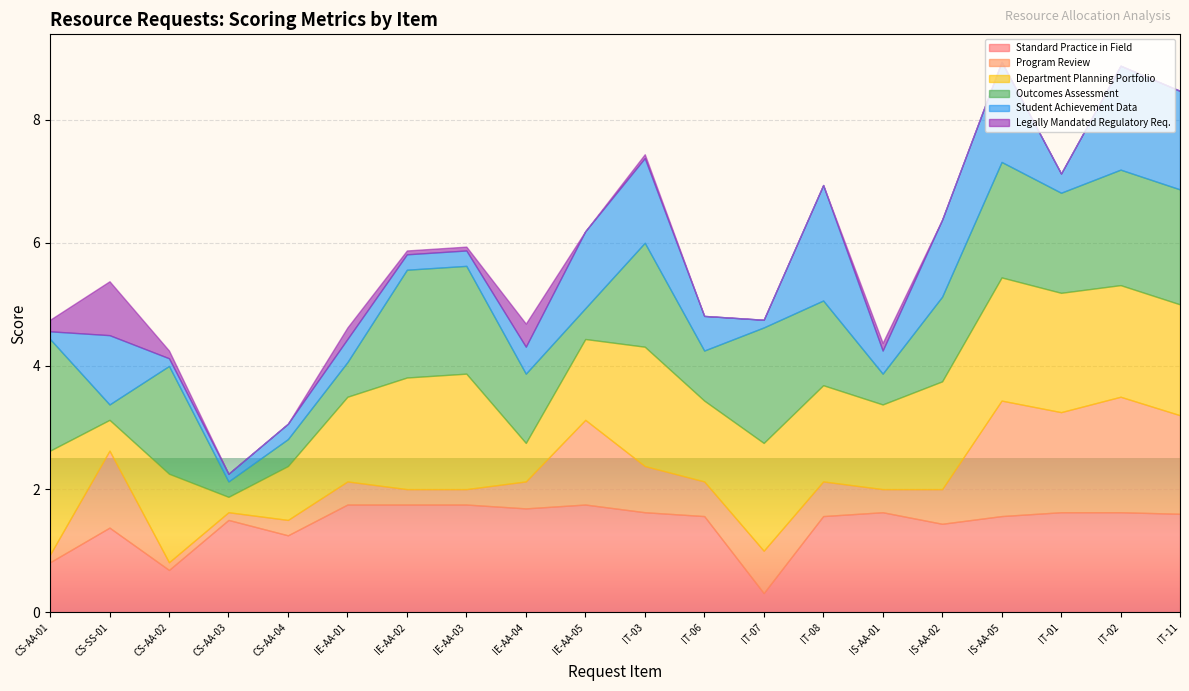

At which label is Department Planning Portfolio closest to 1?

CS-AA-04